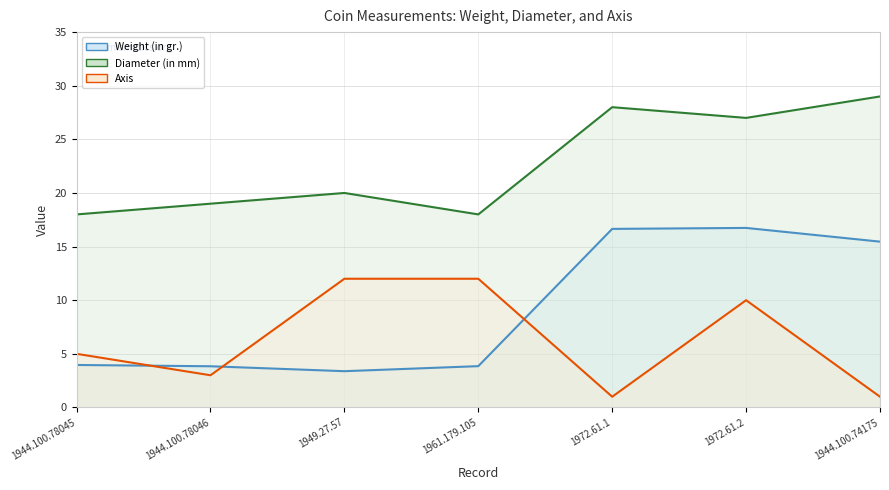

List the labels in order of Axis line value, largest first.

1949.27.57, 1961.179.105, 1972.61.2, 1944.100.78045, 1944.100.78046, 1972.61.1, 1944.100.74175